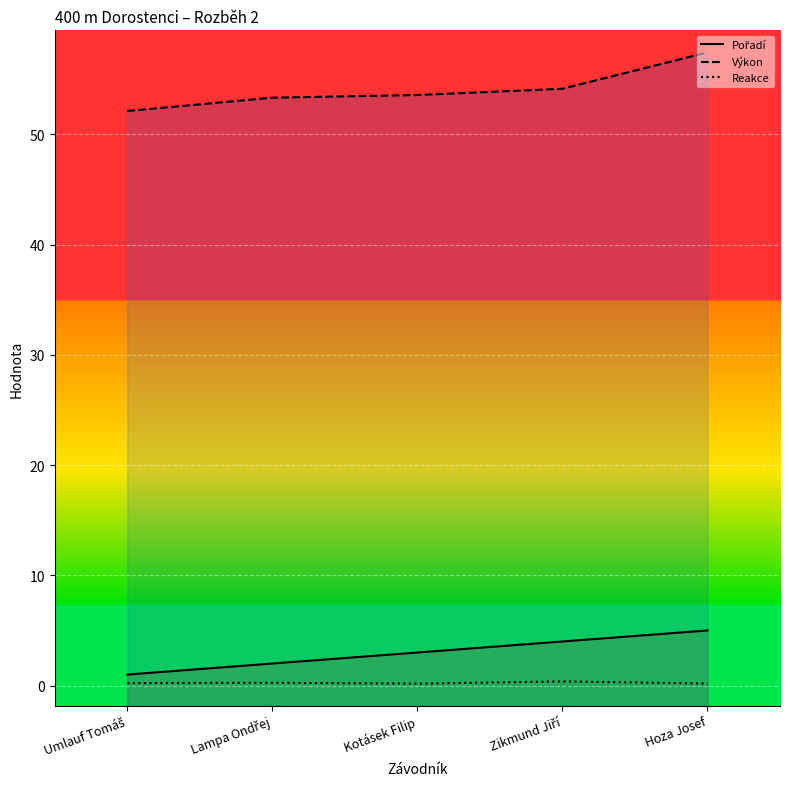

True or false: Výkon has more than 0 points higher than both neighbors.

False